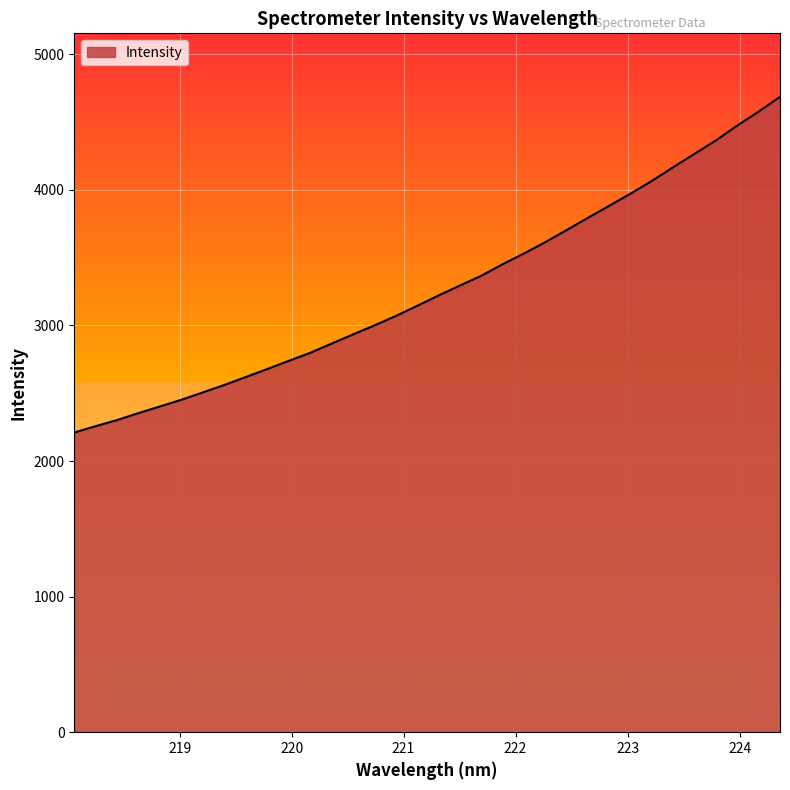

What is the greatest value displayed?

4685.6